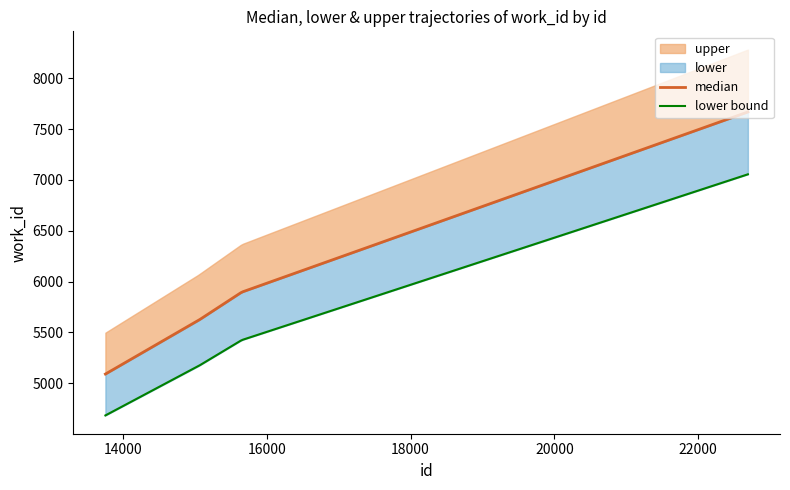

At which label does the data first exceed 5896?

22688